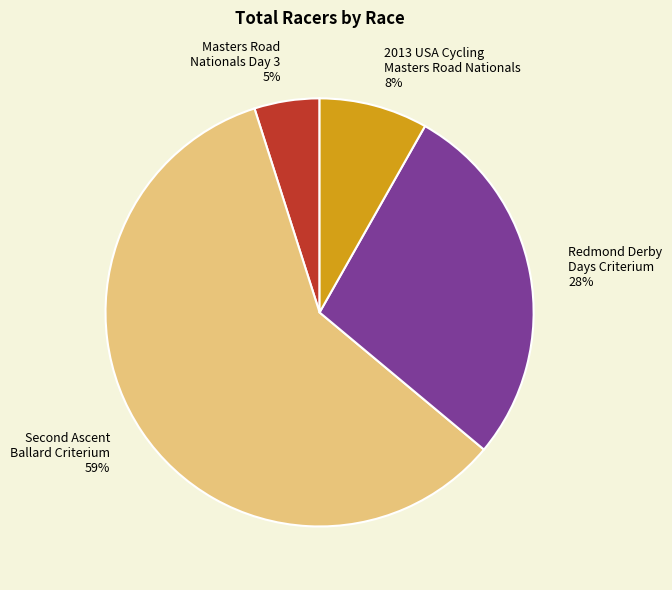

To the nearest percent, what is the difference between the largest and smallest slice percentages?

54%